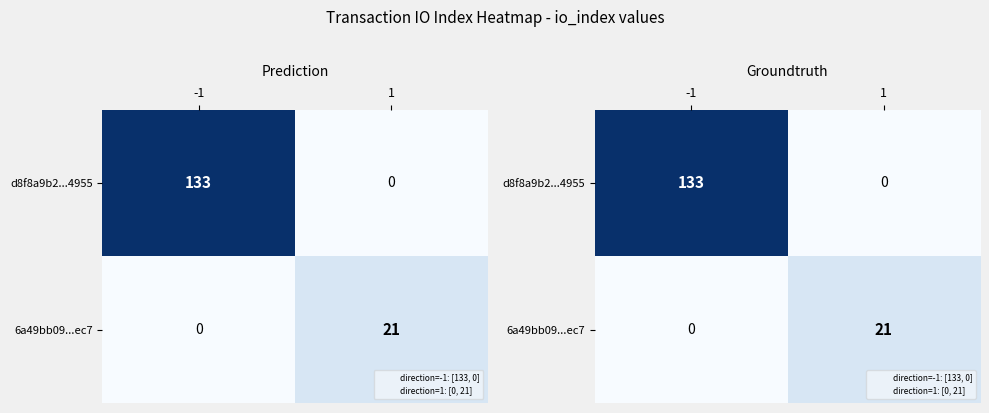

What is the maximum value for d8f8a9b2...4955?

133